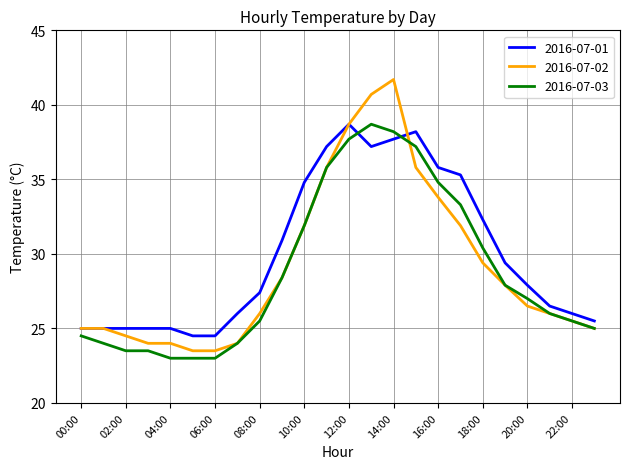

Which series has the largest range (max minus min)?

2016-07-02